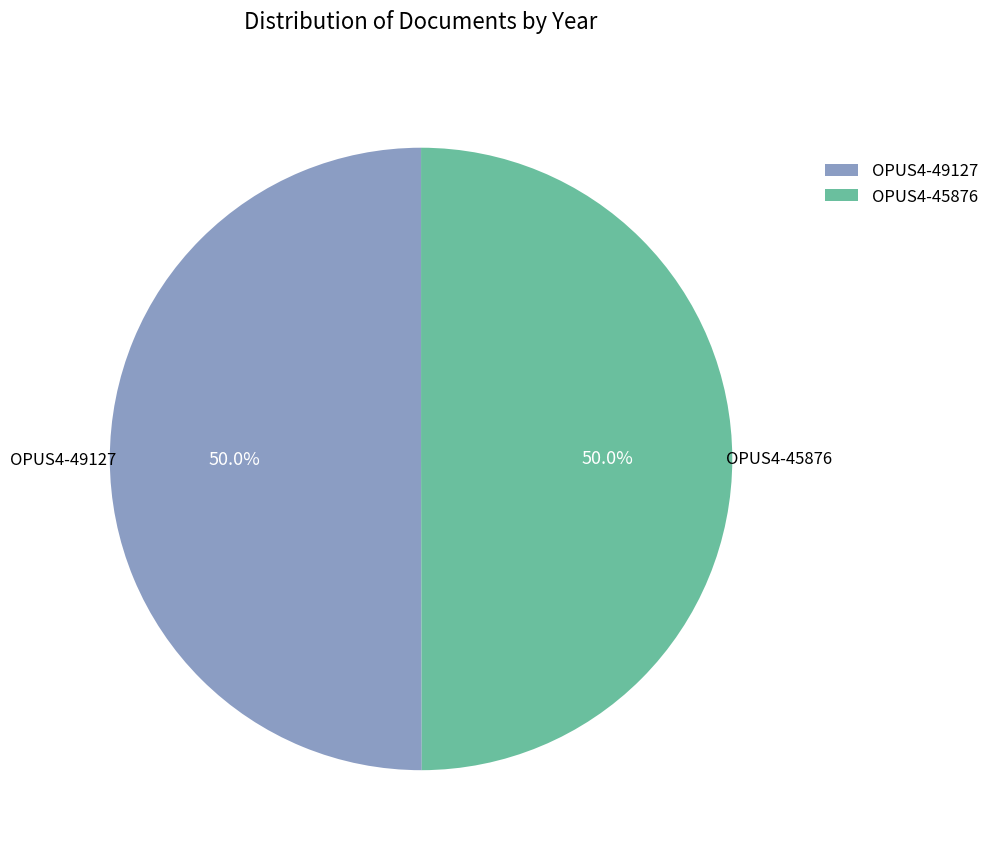

Do OPUS4-45876 and OPUS4-49127 together represent more than half of the pie?

Yes